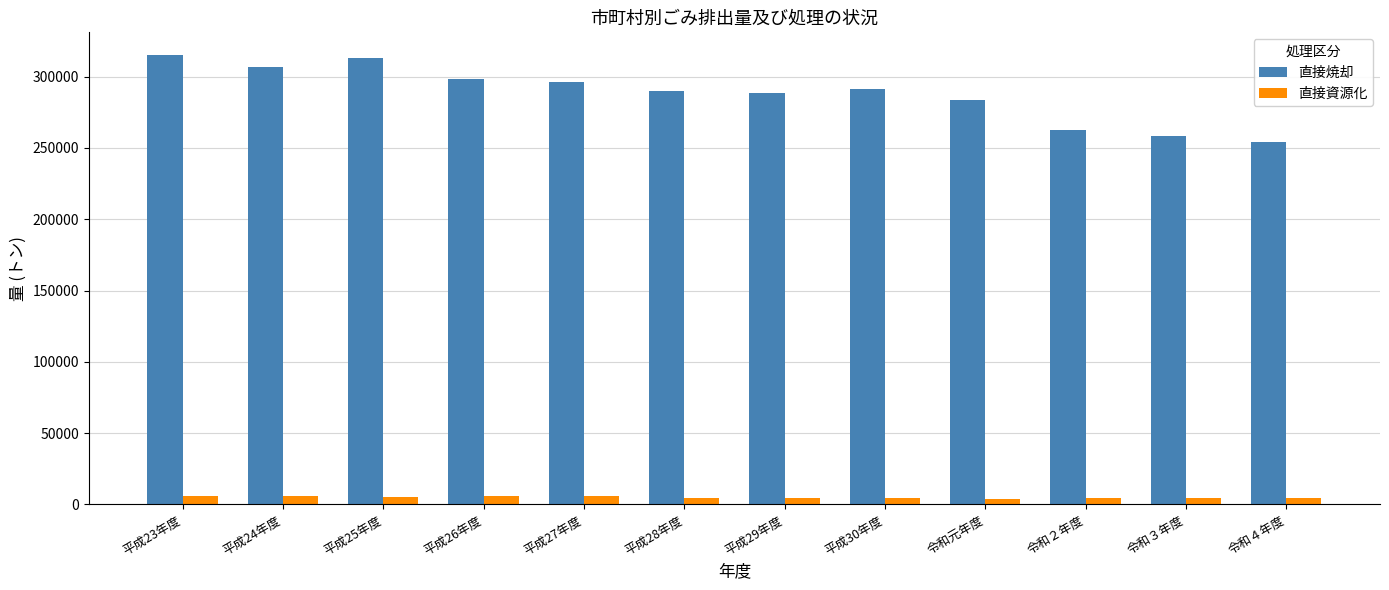

Is it true that 直接資源化 equals 4560 at 令和２年度?

True